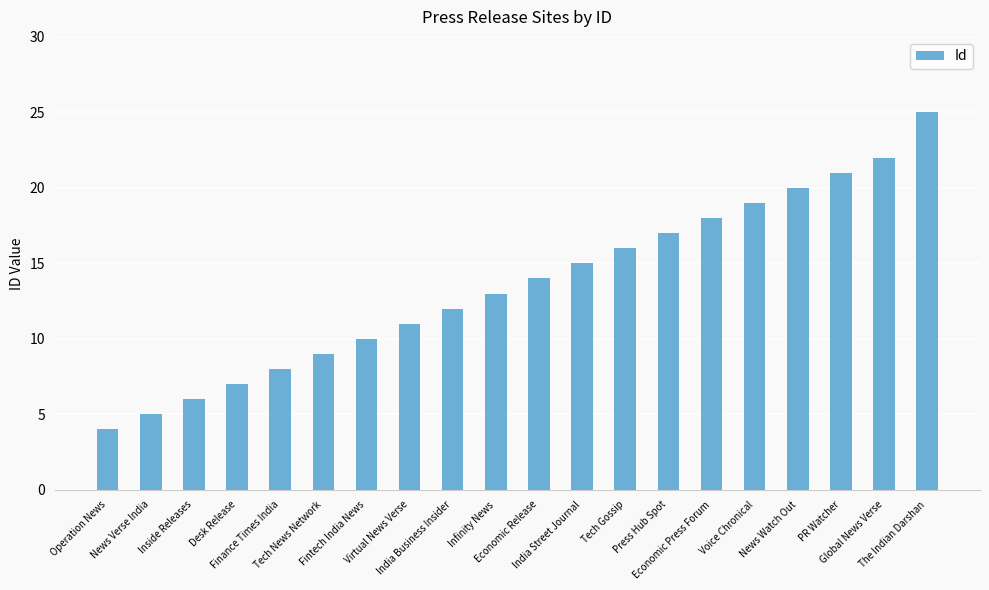

Reading right to left, list all the values displayed in this chart.

The Indian Darshan=25	Global News Verse=22	PR Watcher=21	News Watch Out=20	Voice Chronical=19	Economic Press Forum=18	Press Hub Spot=17	Tech Gossip=16	India Street Journal=15	Economic Release=14	Infinity News=13	India Business Insider=12	Virtual News Verse=11	Fintech India News=10	Tech News Network=9	Finance Times India=8	Desk Release=7	Inside Releases=6	News Verse India=5	Operation News=4